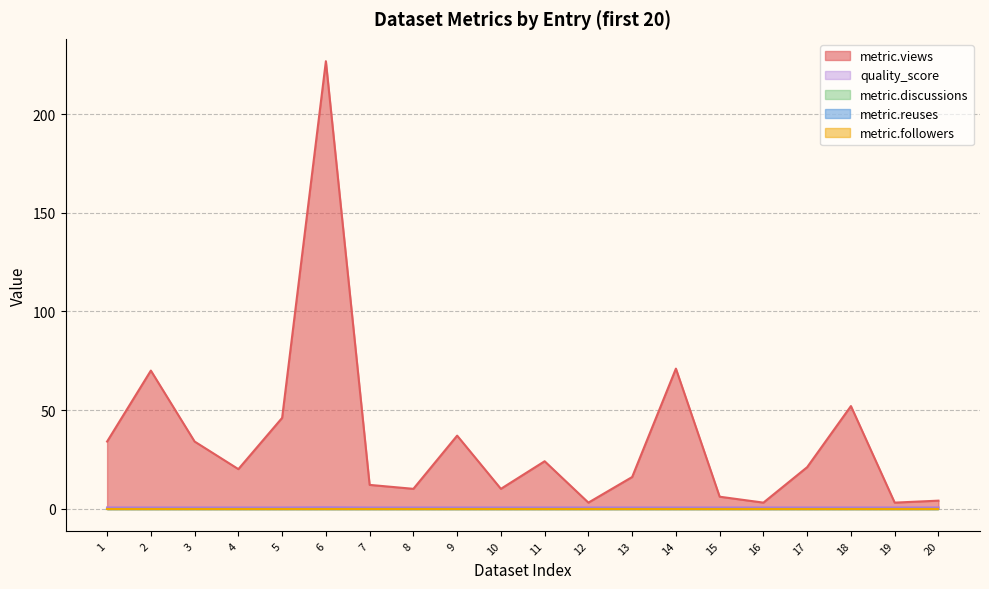

How many interior local peaks does the quality_score series have?

1